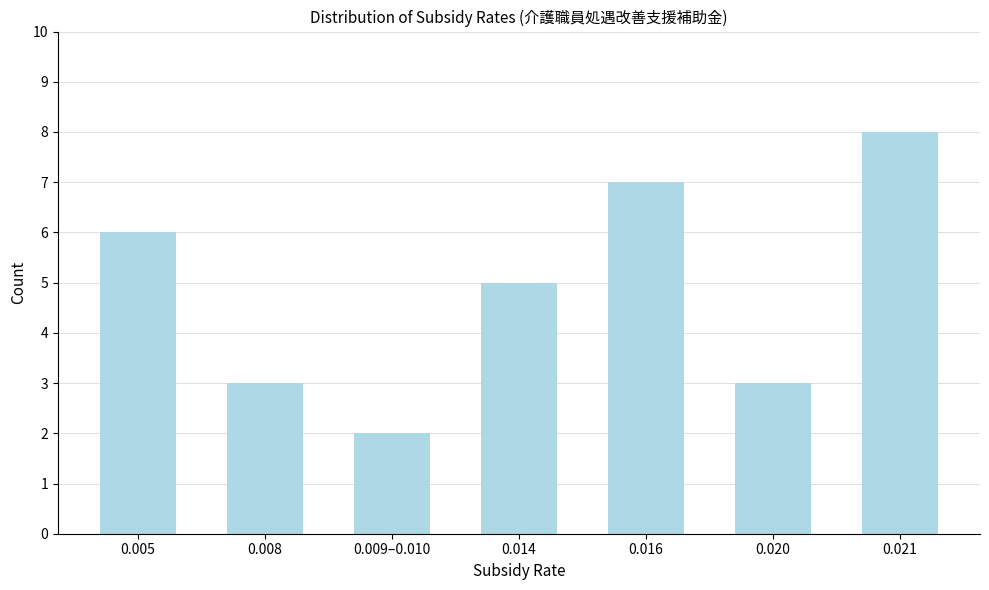

Reading left to right, extract all data points from this chart.

6	3	2	5	7	3	8